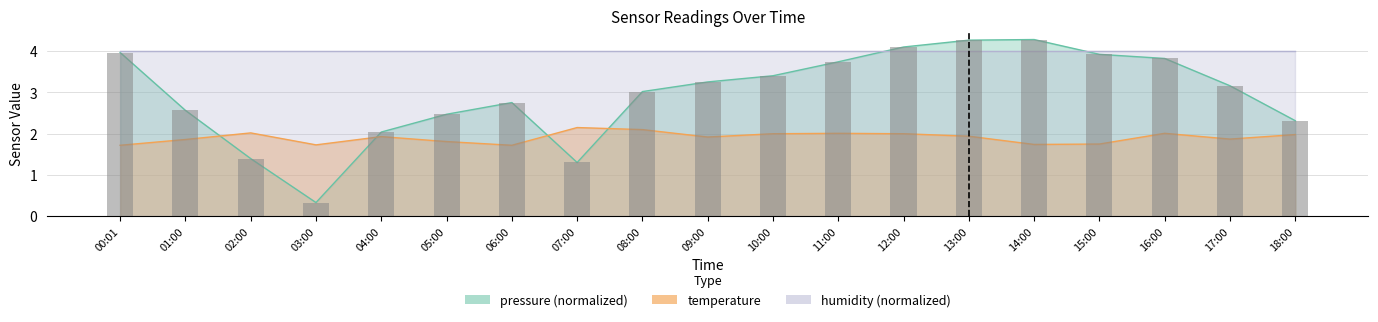

What is the spread (max minus min) of values at 14:00?

2.5